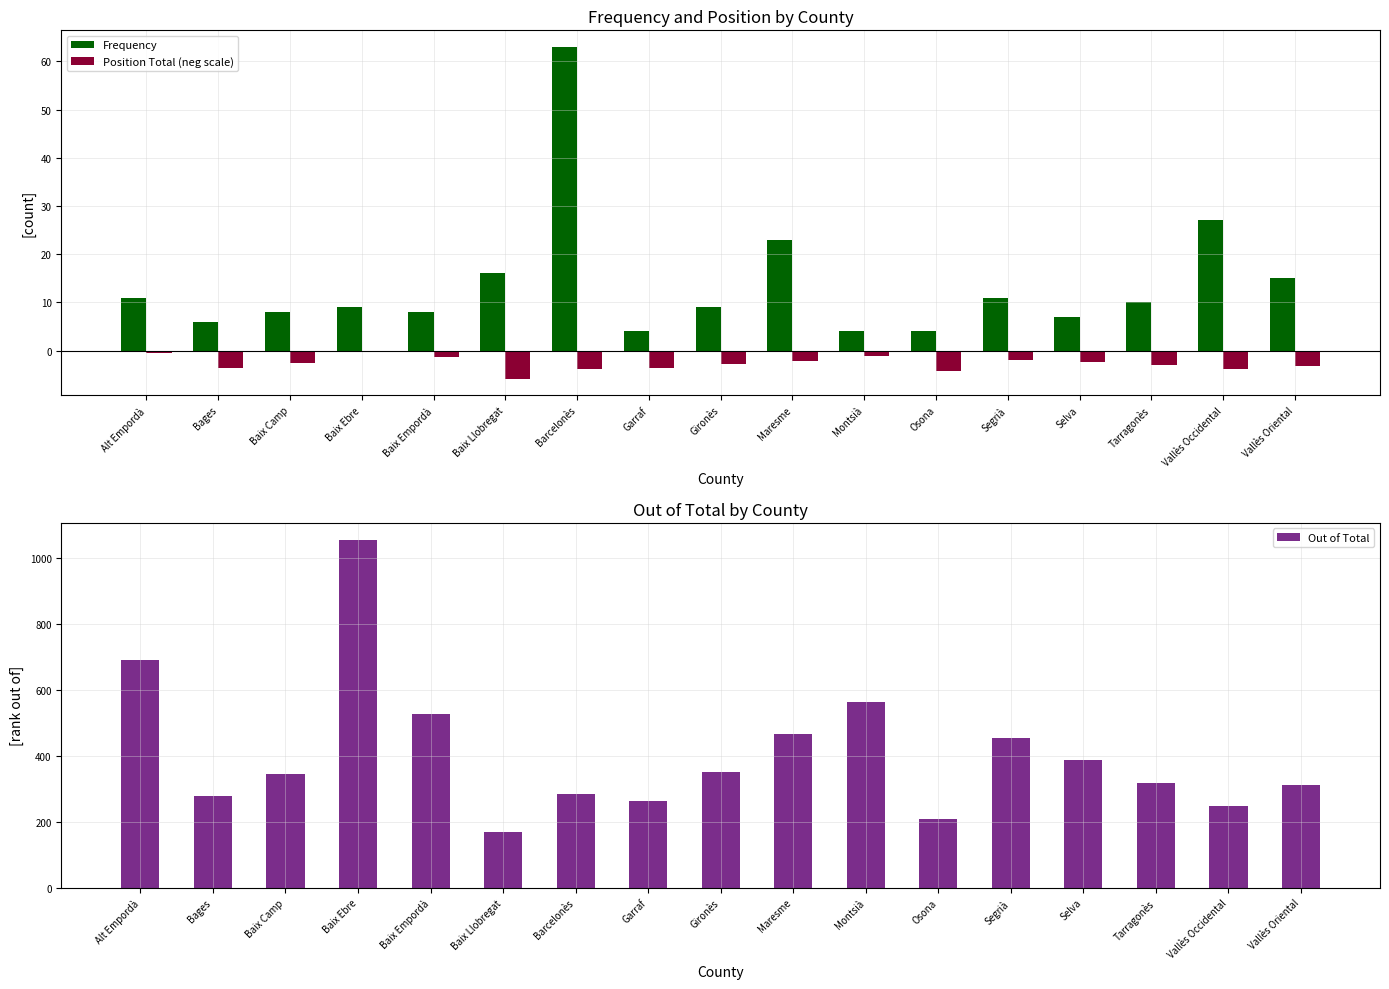

Is the value of Out of Total at Baix Llobregat greater than the value of Position Total (neg scale) at Gironès?

Yes